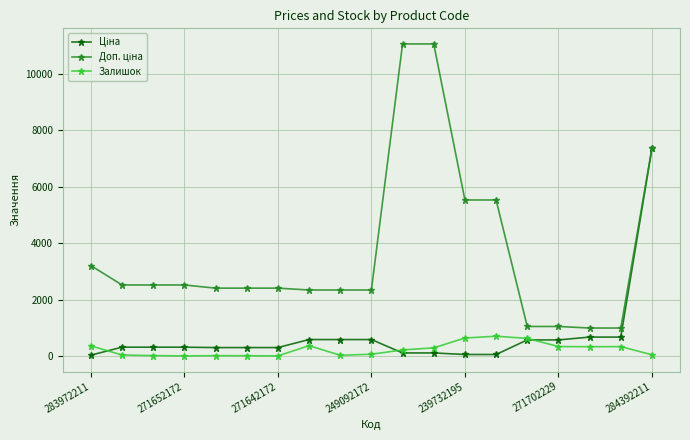

What is the maximum value shown in the chart?

11055.0